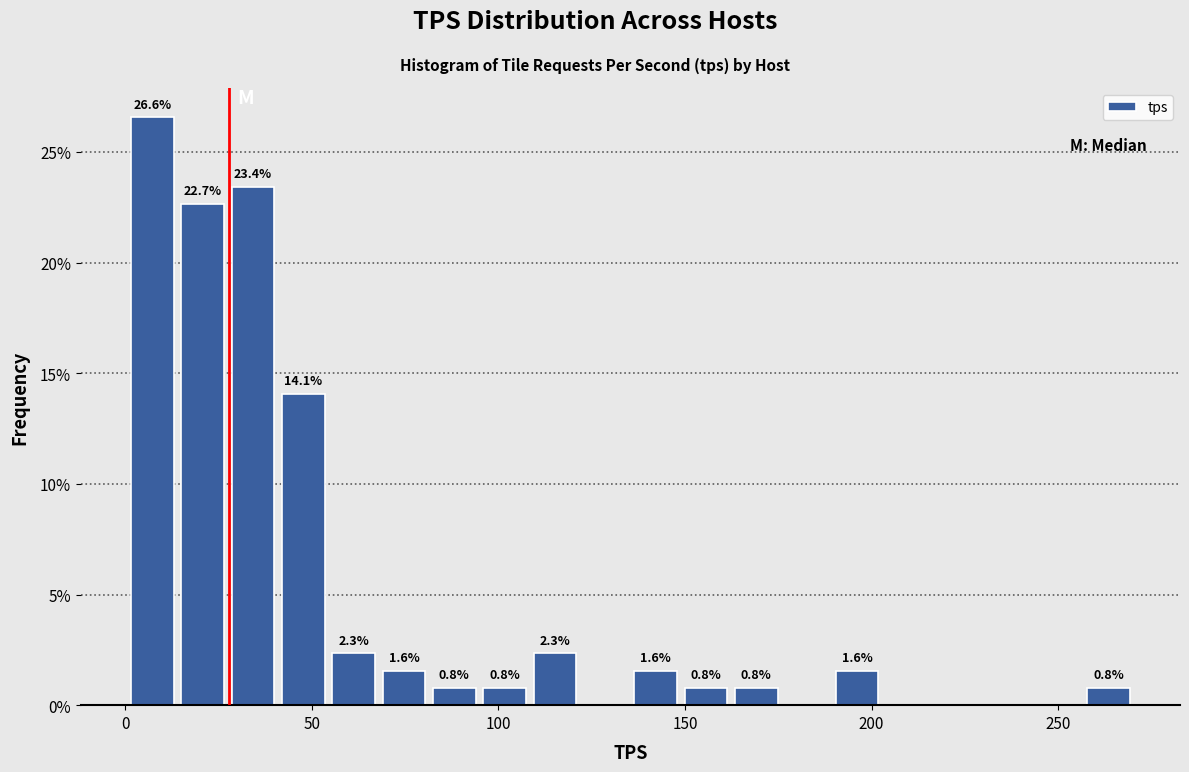

Read against the x-axis, roughly where is the centre of the tallest bar?

5